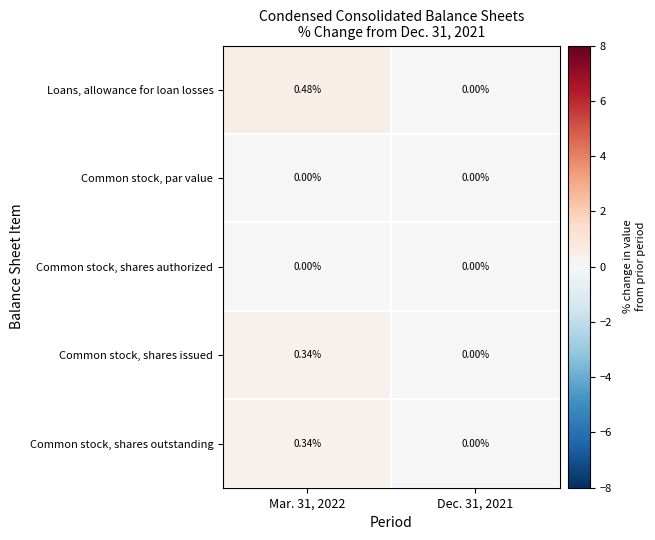

Which series changed the most between Mar. 31, 2022 and Dec. 31, 2021?

Loans, allowance for loan losses